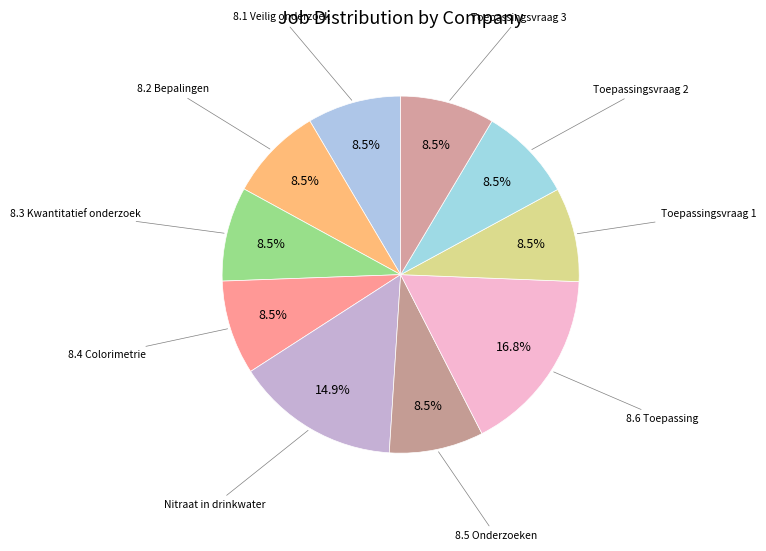

To the nearest percent, what is the difference between the Nitraat in drinkwater and 8.4 Colorimetrie slice percentages?

6%